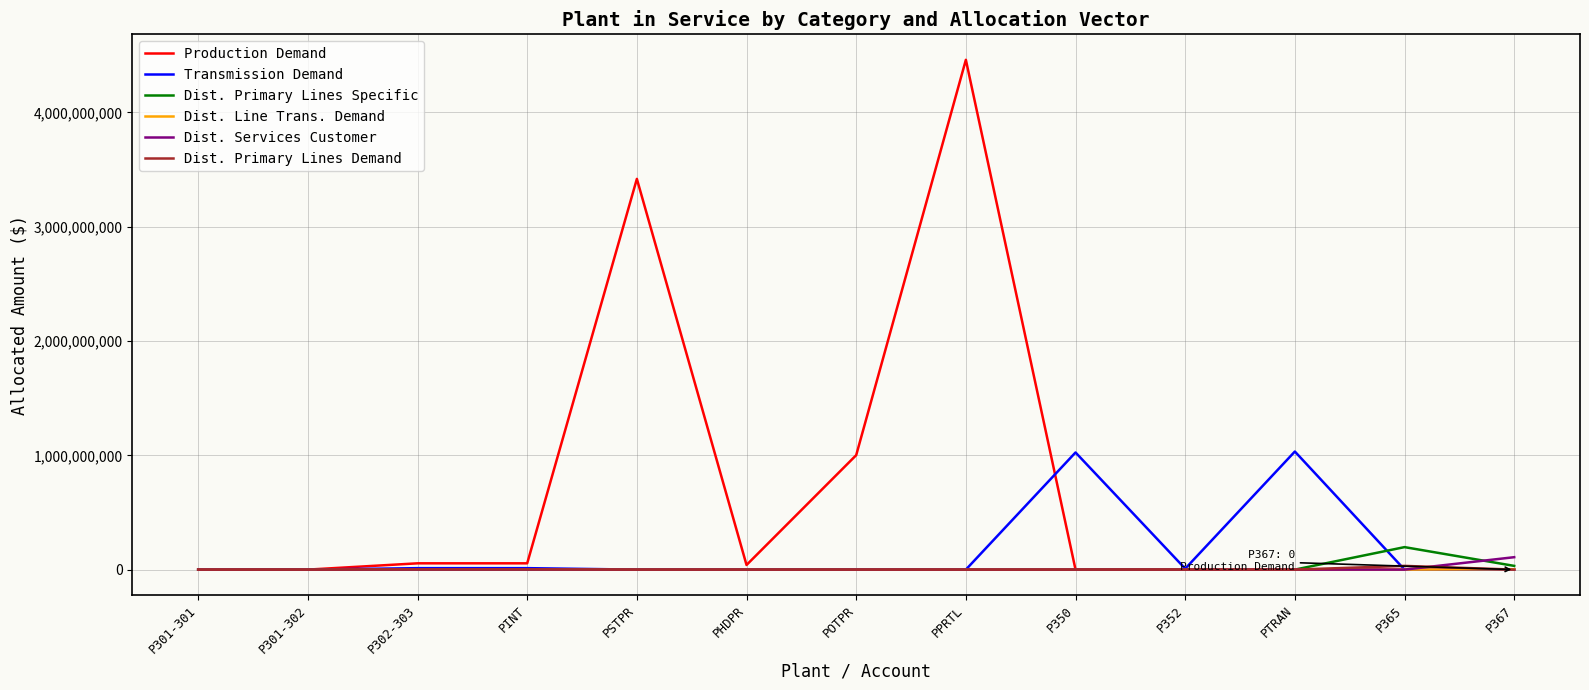

What is the maximum value shown in the chart?

4460037421.8